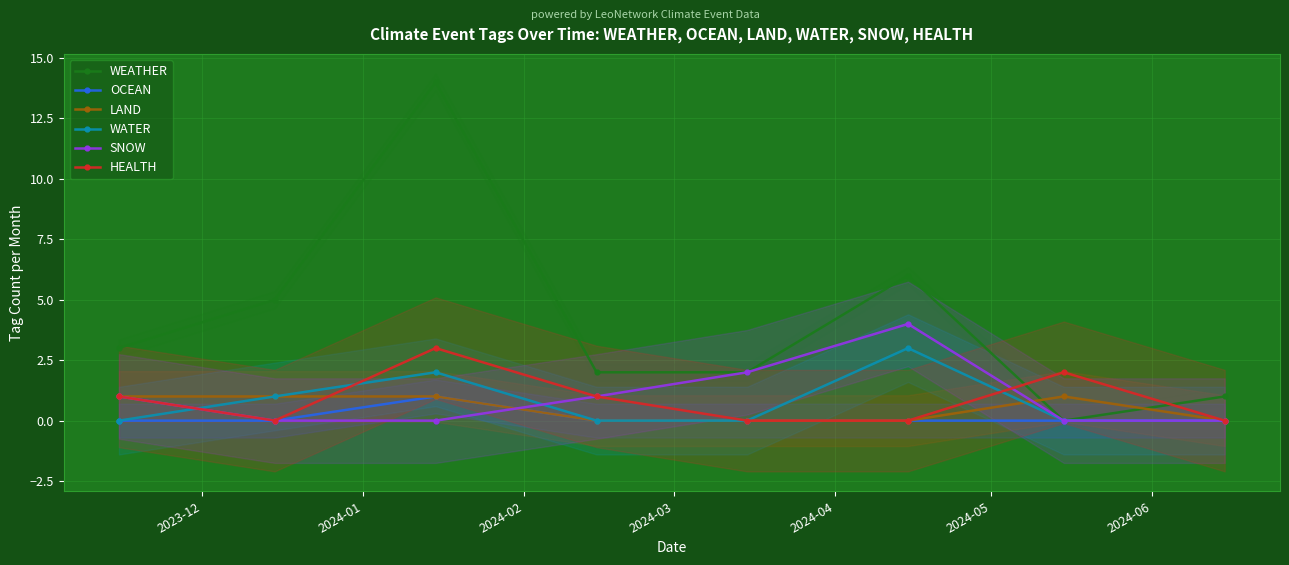

How many interior local peaks does the SNOW series have?

1